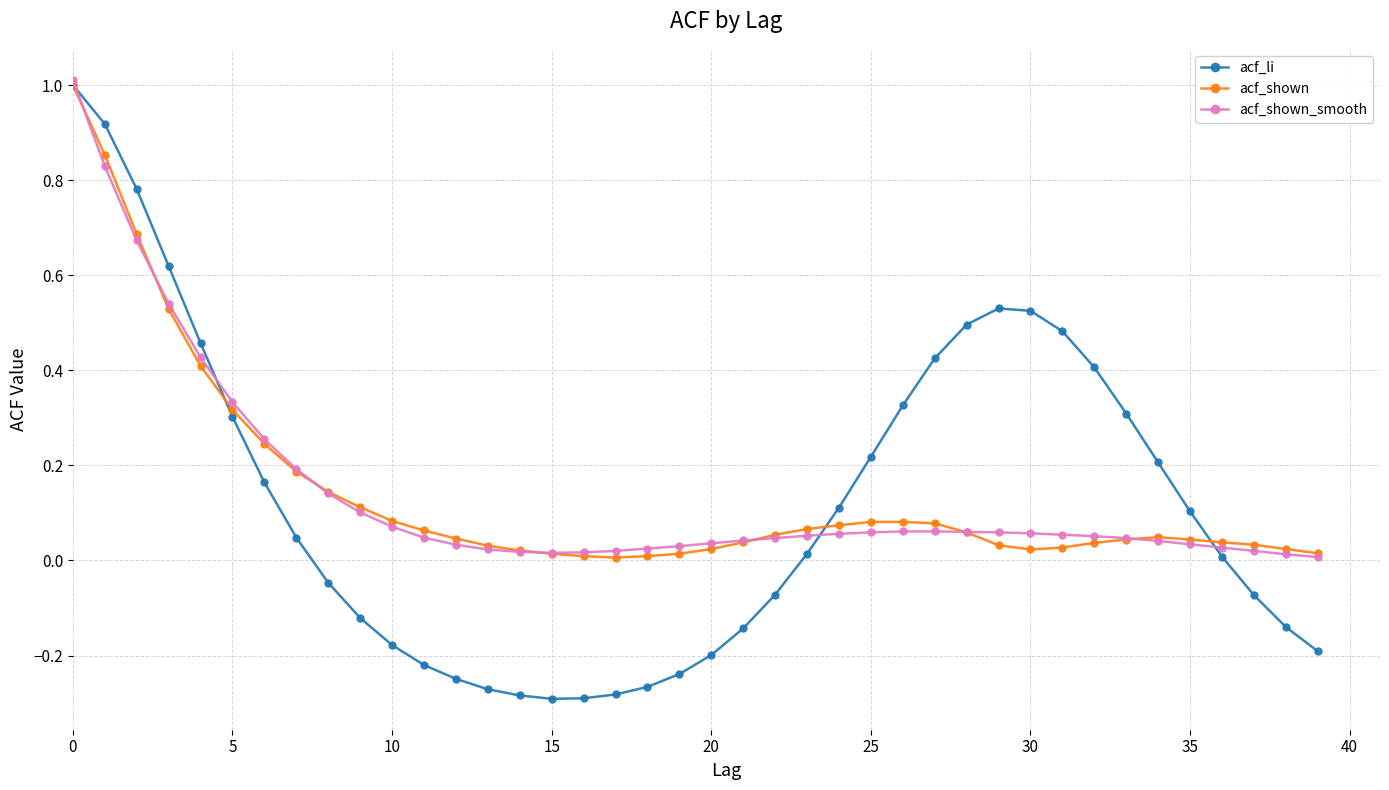

What is the greatest value displayed?

1.0